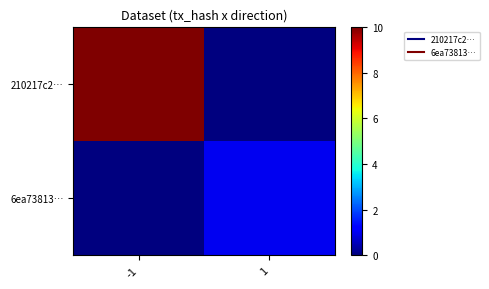

What is the total value across all series at -1?

10